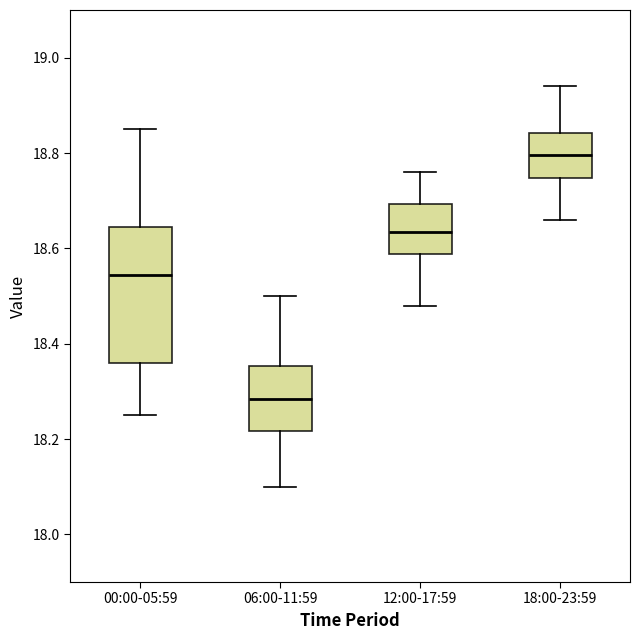

Which box has the lowest median line?

06:00-11:59